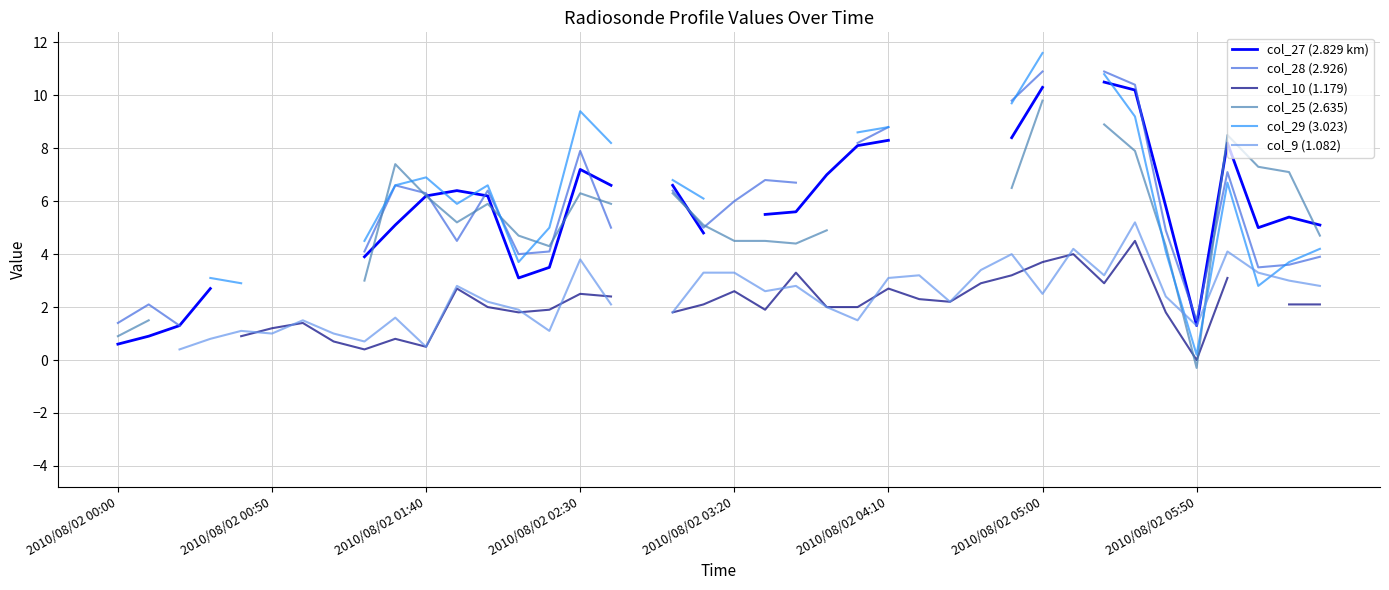

True or false: col_25 (2.635) has a value of 2.2 at 22.

False